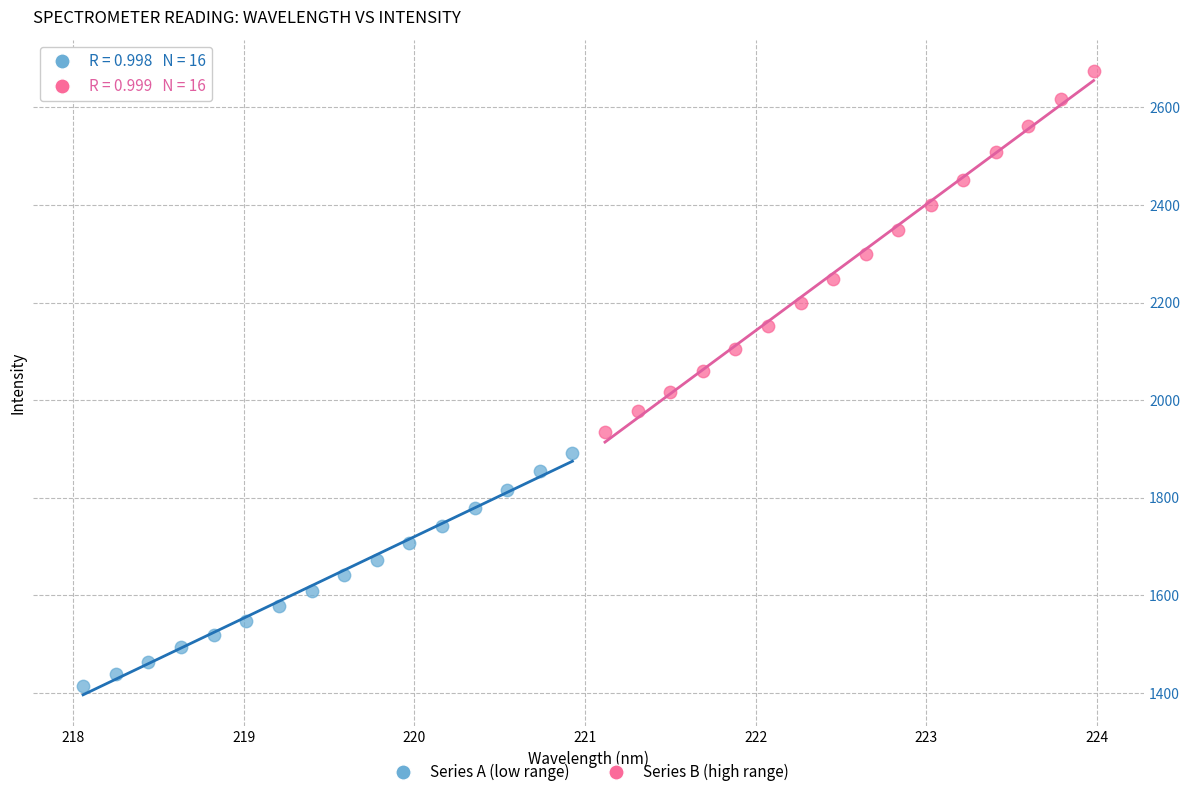

Which series reaches the minimum Y coordinate?

Series A (low range)